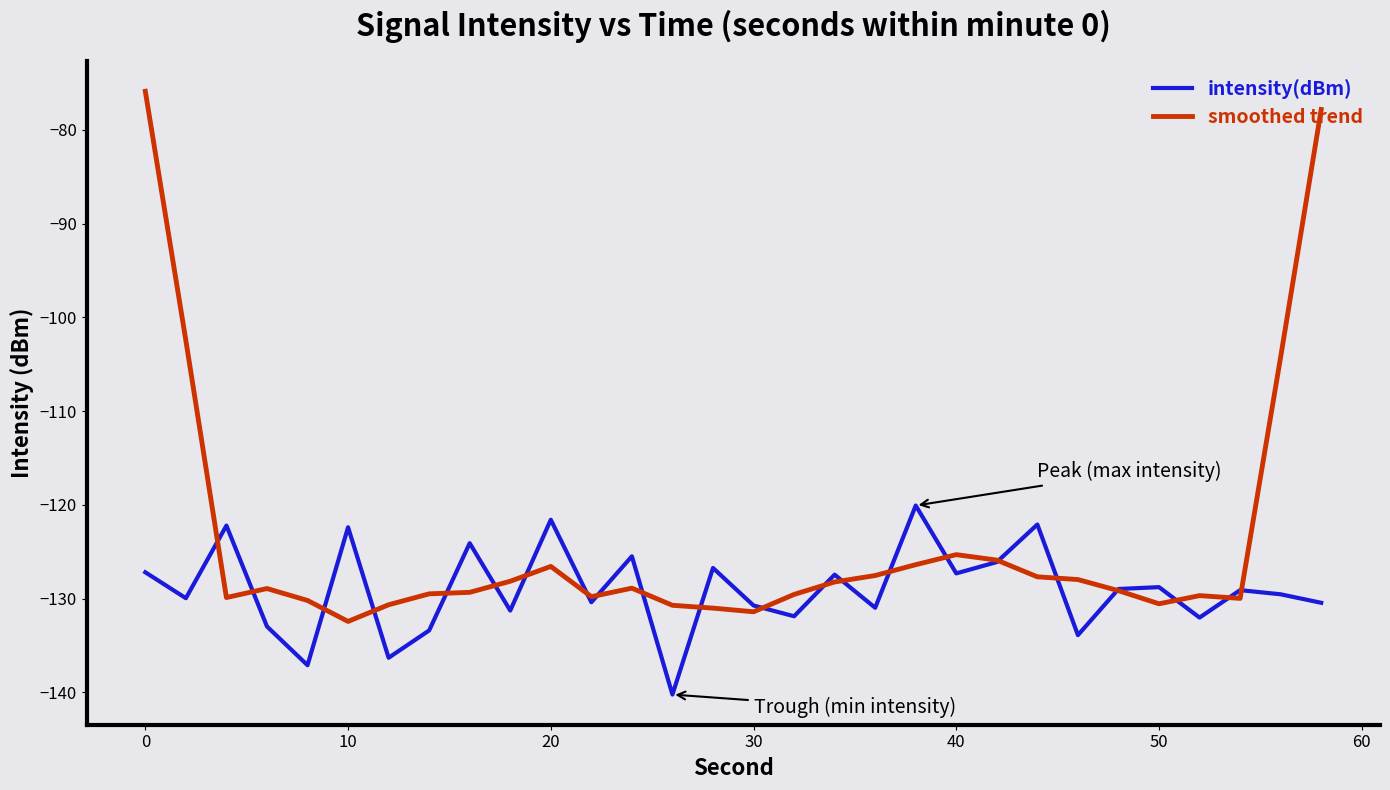

What is the lowest value of the smoothed trend series?

-132.4